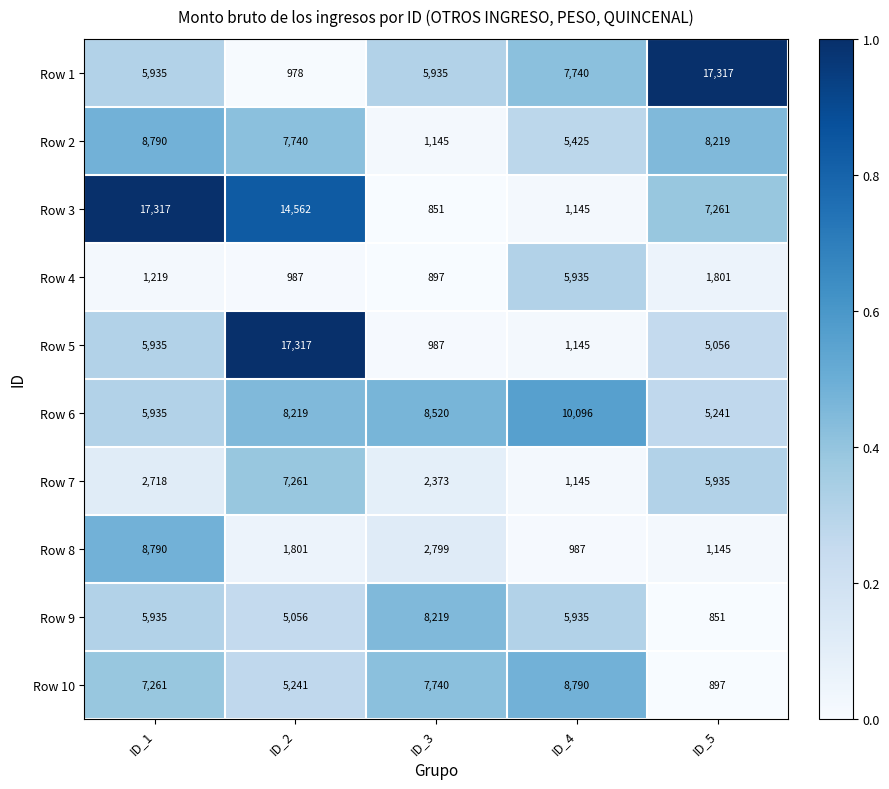

What is the lowest value of the Row 7 series?

1145